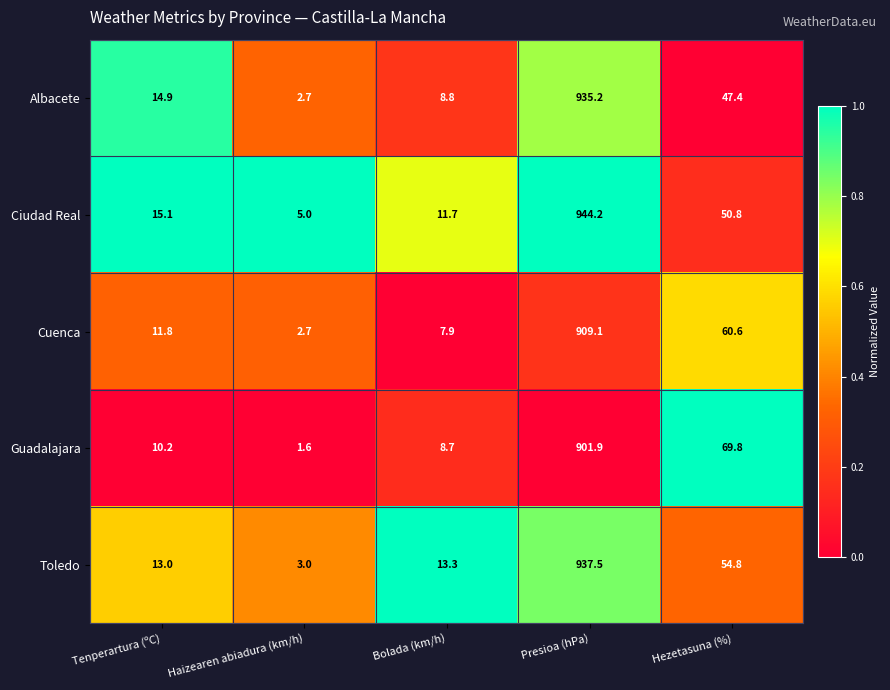

Reading left to right, transcribe all the data shown in this chart.

Albacete: Tenperartura (ºC)=14.9	Haizearen abiadura (km/h)=2.7	Bolada (km/h)=8.8	Presioa (hPa)=935.2	Hezetasuna (%)=47.4
Ciudad Real: Tenperartura (ºC)=15.1	Haizearen abiadura (km/h)=5.0	Bolada (km/h)=11.7	Presioa (hPa)=944.2	Hezetasuna (%)=50.8
Cuenca: Tenperartura (ºC)=11.8	Haizearen abiadura (km/h)=2.7	Bolada (km/h)=7.9	Presioa (hPa)=909.1	Hezetasuna (%)=60.6
Guadalajara: Tenperartura (ºC)=10.2	Haizearen abiadura (km/h)=1.6	Bolada (km/h)=8.7	Presioa (hPa)=901.9	Hezetasuna (%)=69.8
Toledo: Tenperartura (ºC)=13.0	Haizearen abiadura (km/h)=3.0	Bolada (km/h)=13.3	Presioa (hPa)=937.5	Hezetasuna (%)=54.8